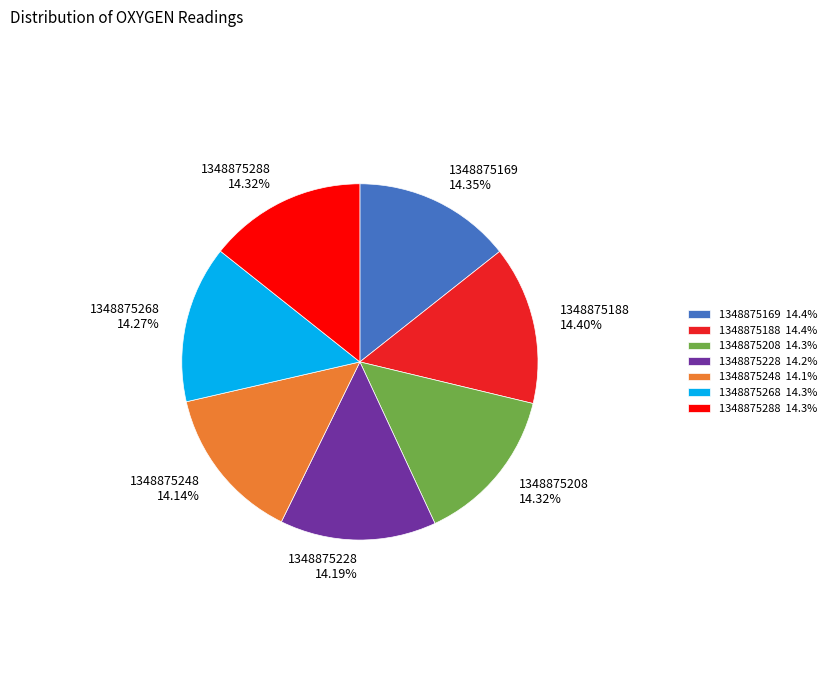

Does 1348875248 represent more than half of the total?

No